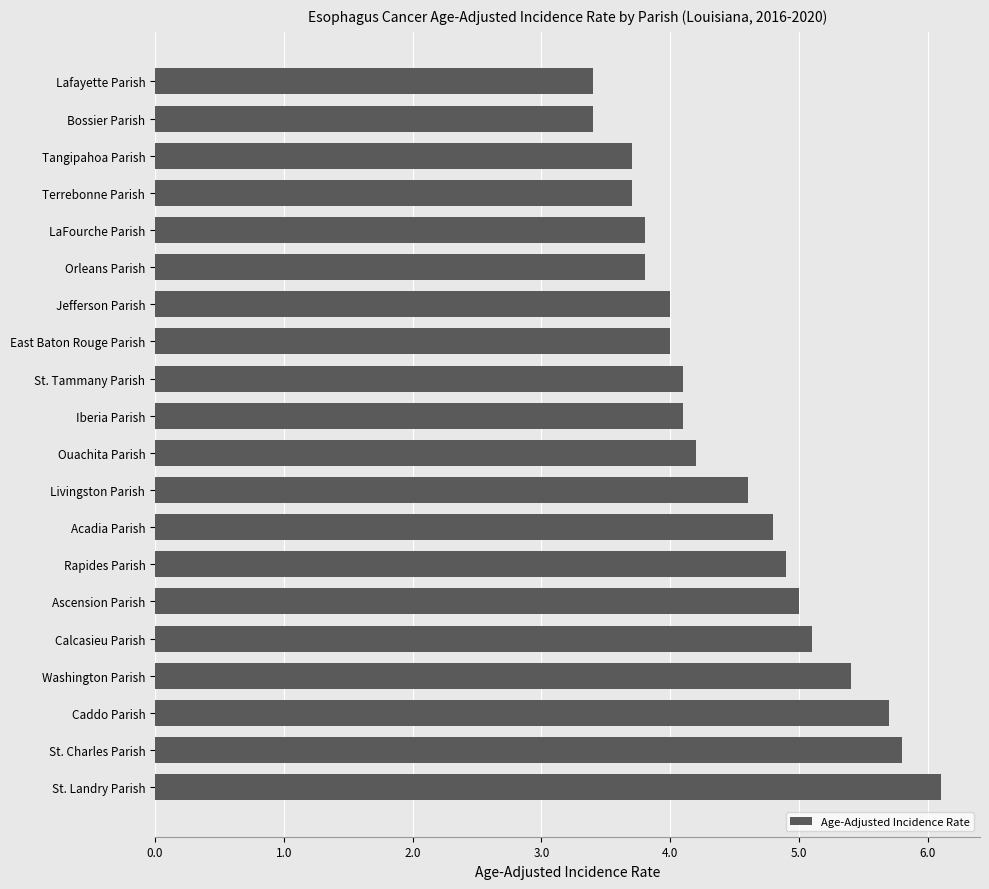

What is the average value?

4.5